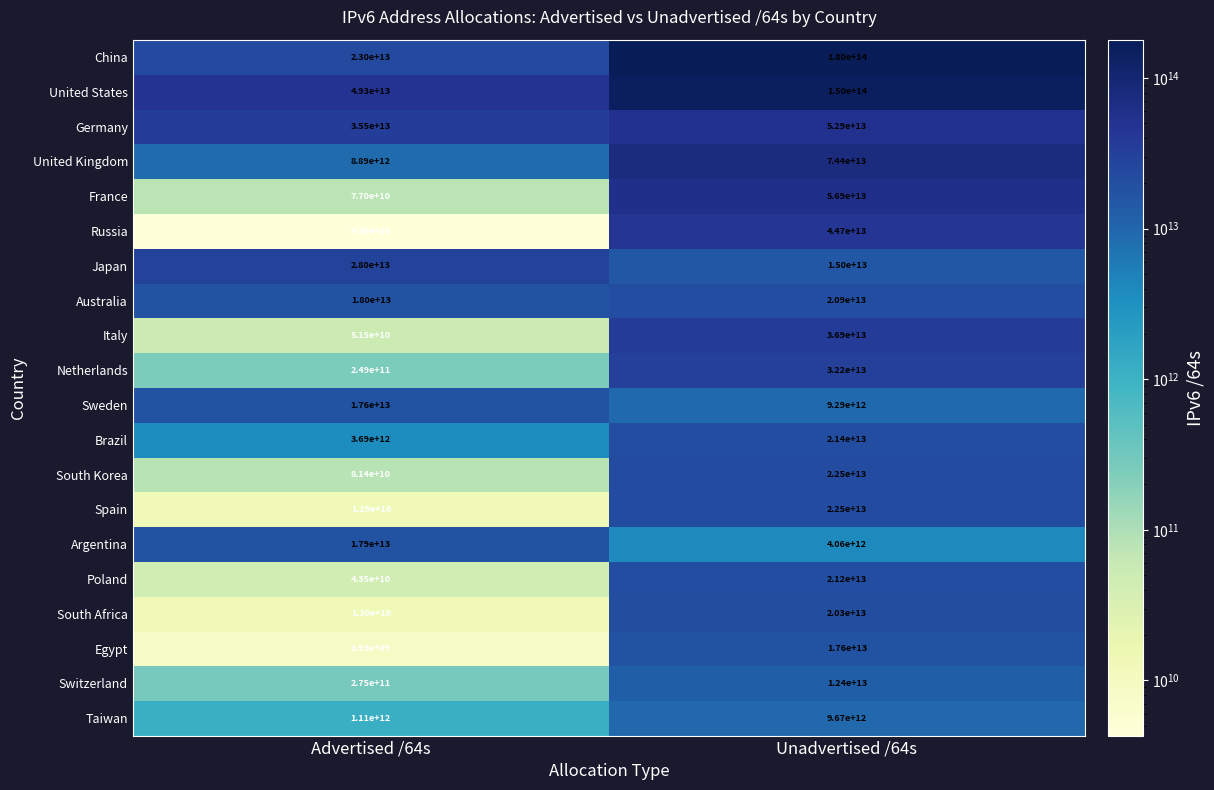

At which category is the sum across all series the highest?

Unadvertised /64s